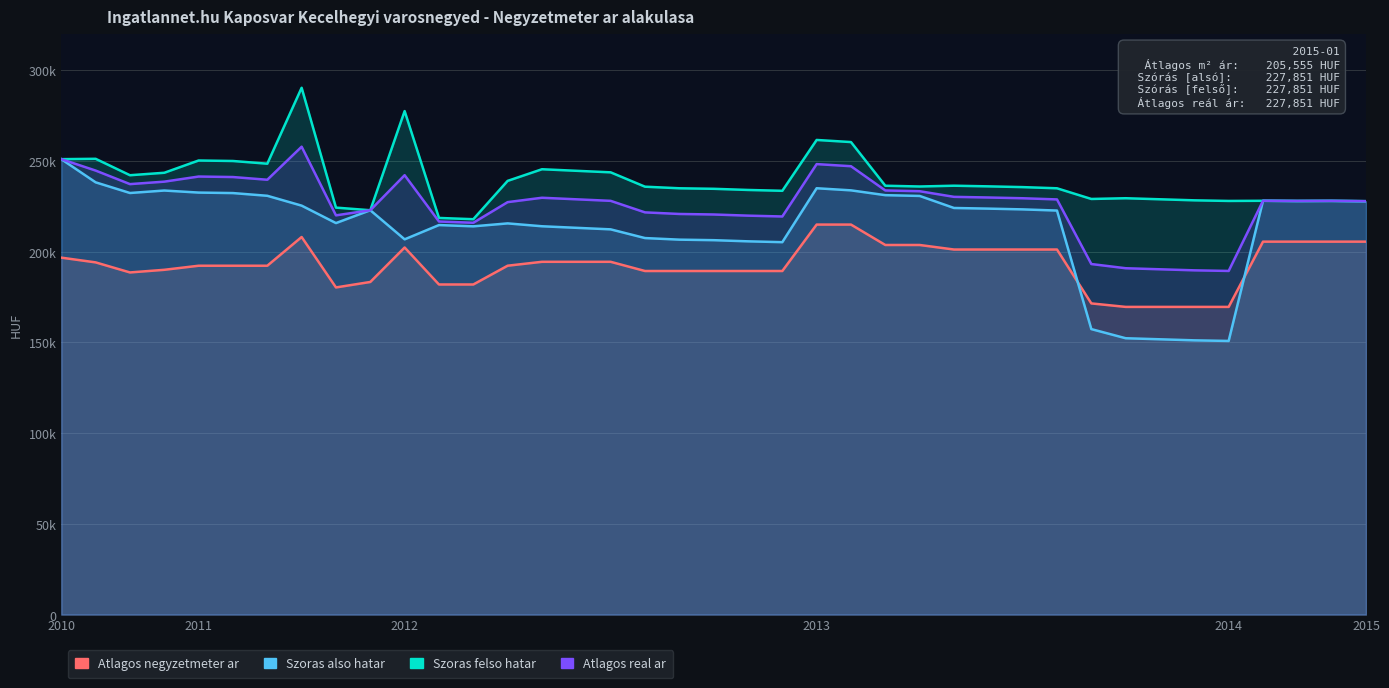

True or false: Atlagos real ar has a value of 221691 at 17.

True